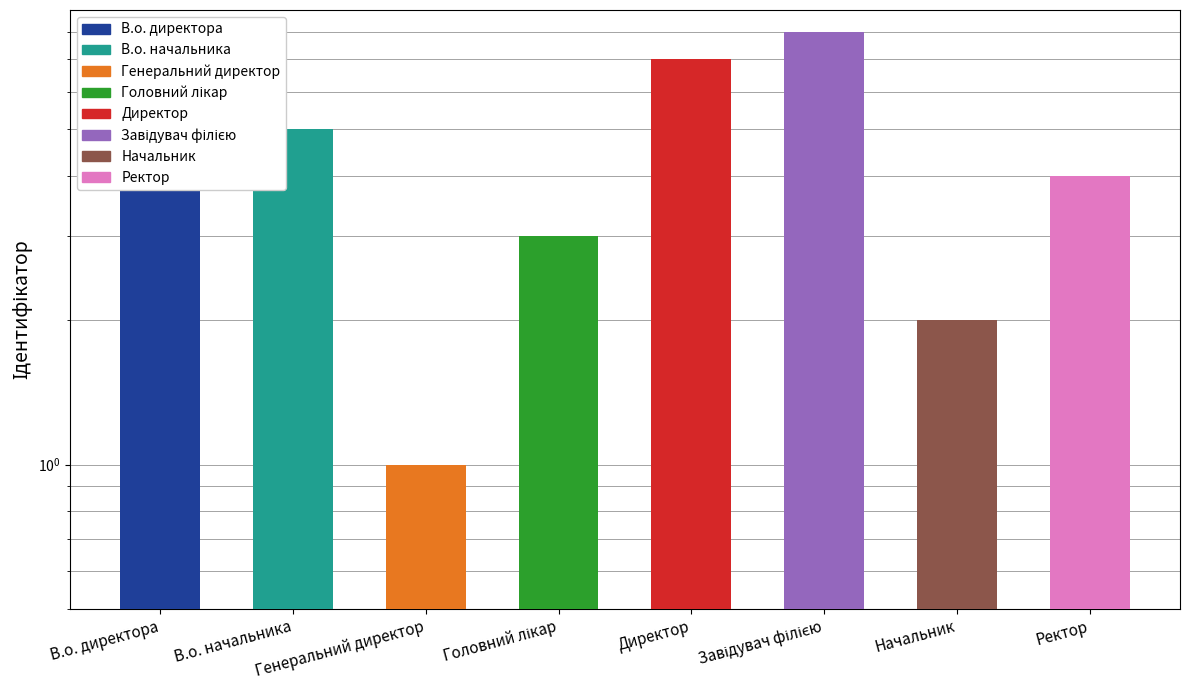

At which category does the chart reach its peak across all series?

Завідувач філією